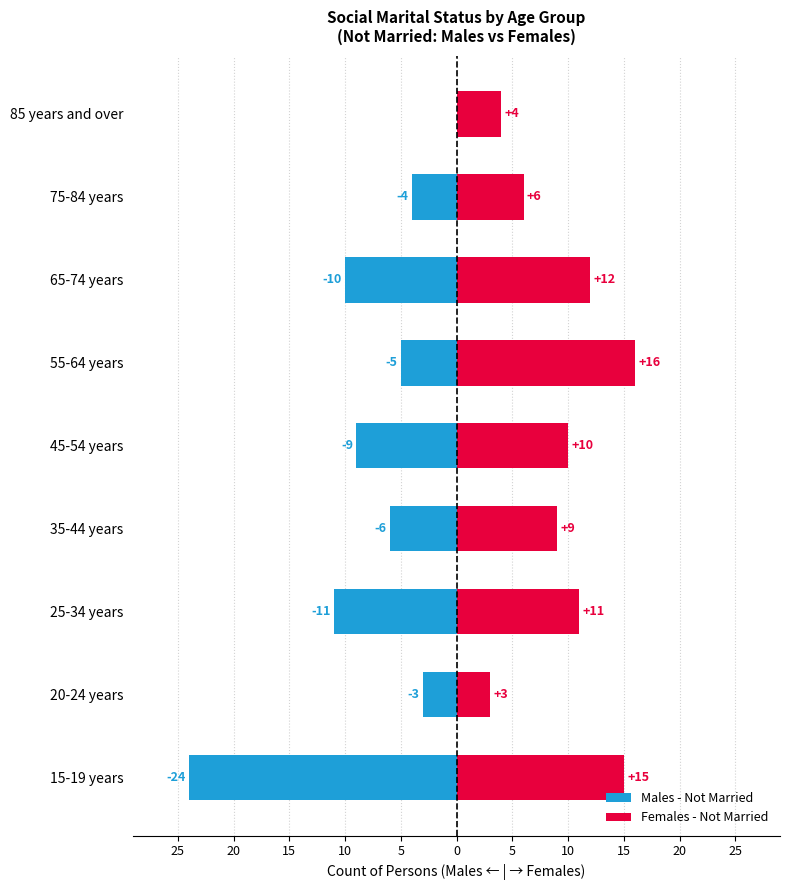

What is the value of the Males - Not Married bar at the 4th from the left?

-6